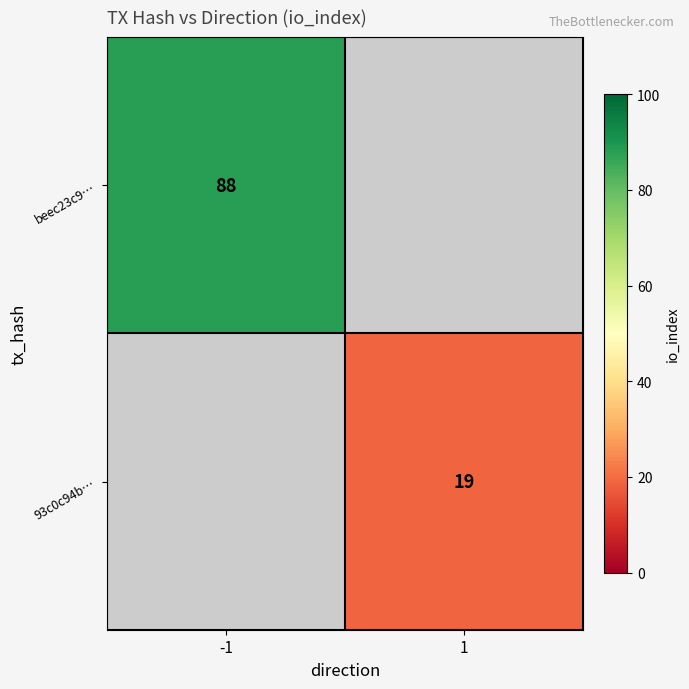

Which has a higher value, 1 or -1?

-1